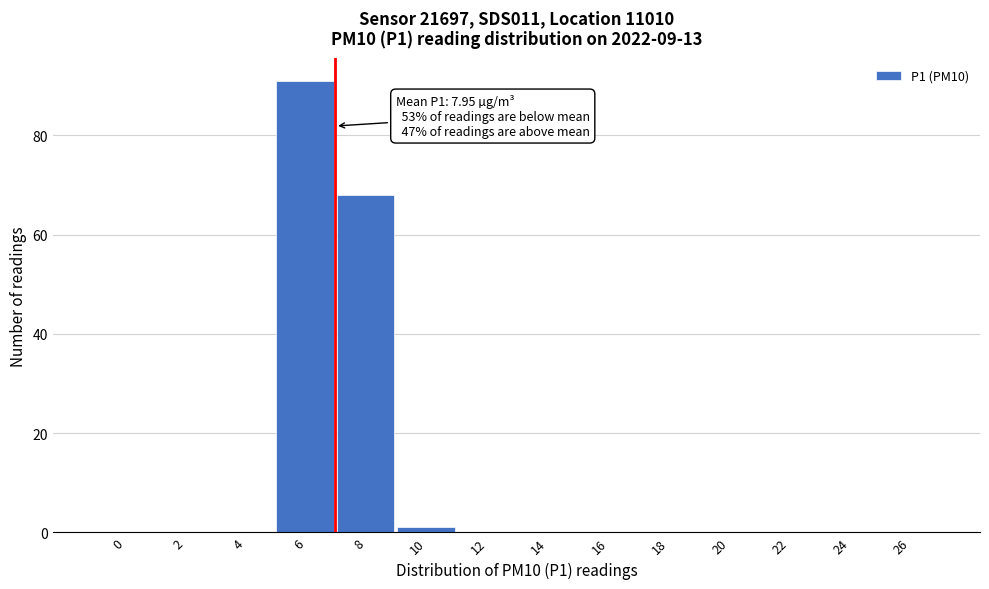

Reading left to right, what are all the values shown in this chart?

0=0	2=0	4=0	6=91	8=68	10=1	12=0	14=0	16=0	18=0	20=0	22=0	24=0	26=0